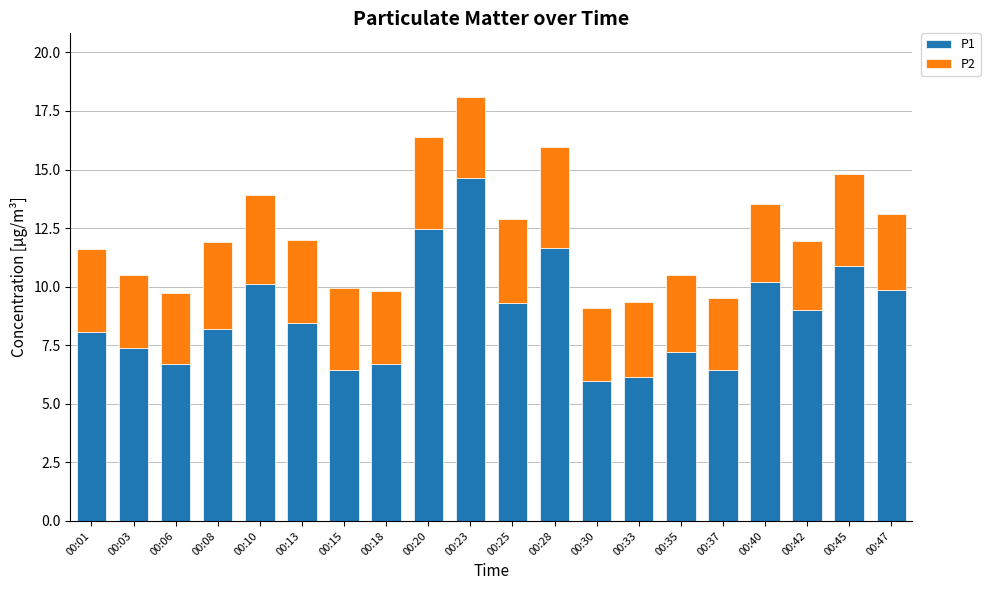

What is the highest value of the P1 series?

14.6